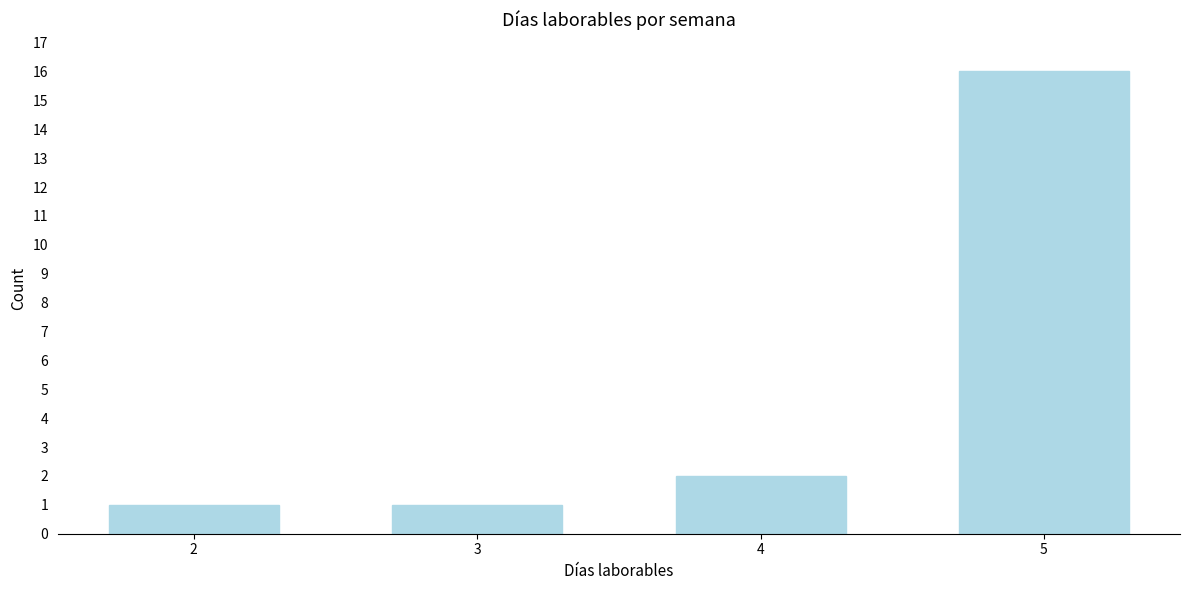

Reading right to left, transcribe all the data shown in this chart.

16	2	1	1